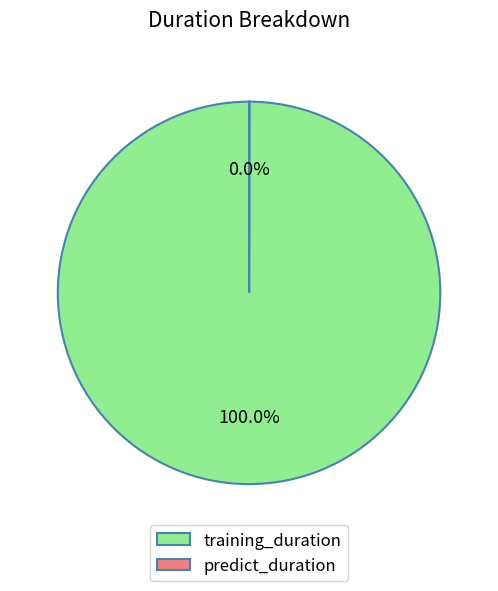

Is there a majority slice in this chart?

Yes